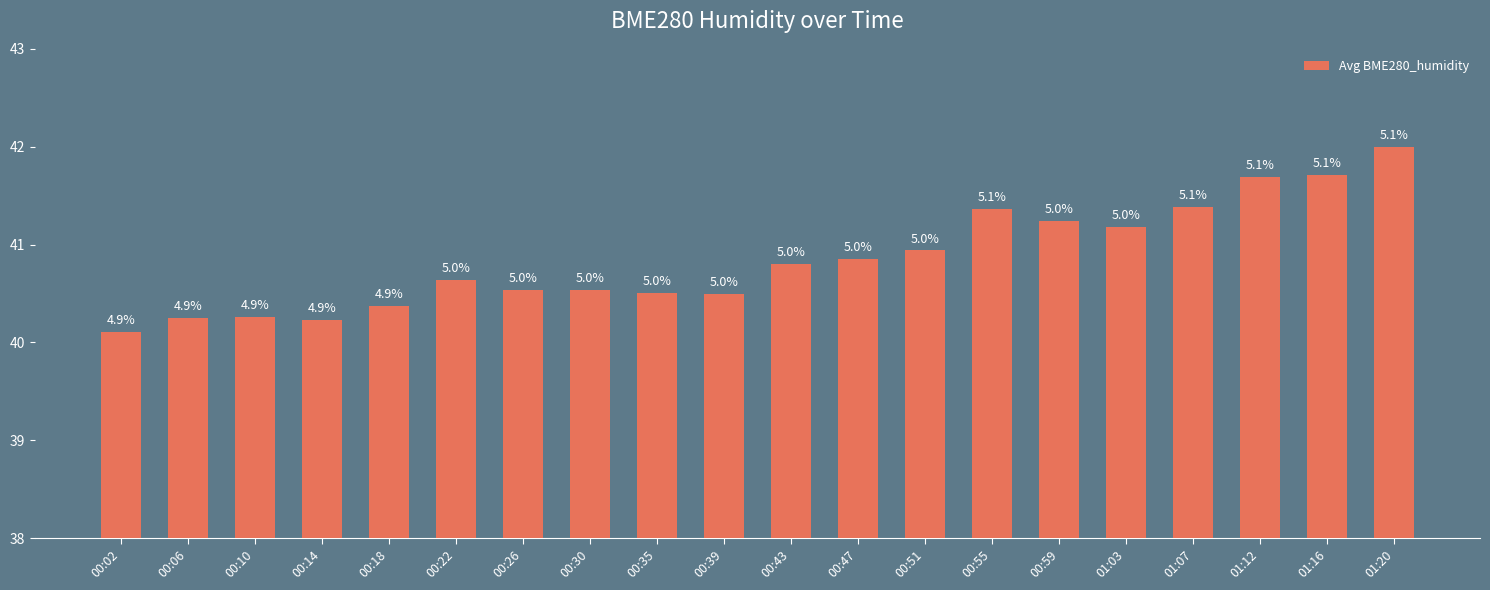

List the labels in order of value, smallest first.

00:02, 00:14, 00:06, 00:10, 00:18, 00:39, 00:35, 00:26, 00:30, 00:22, 00:43, 00:47, 00:51, 01:03, 00:59, 00:55, 01:07, 01:12, 01:16, 01:20